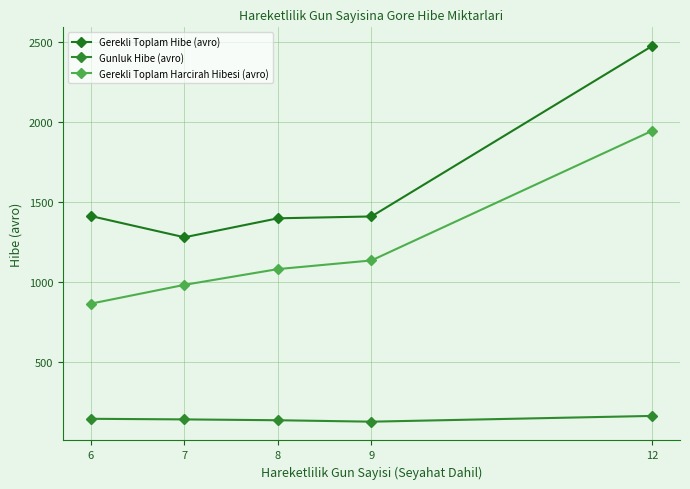

What is the difference between the highest and lowest values at 9?

1283.0